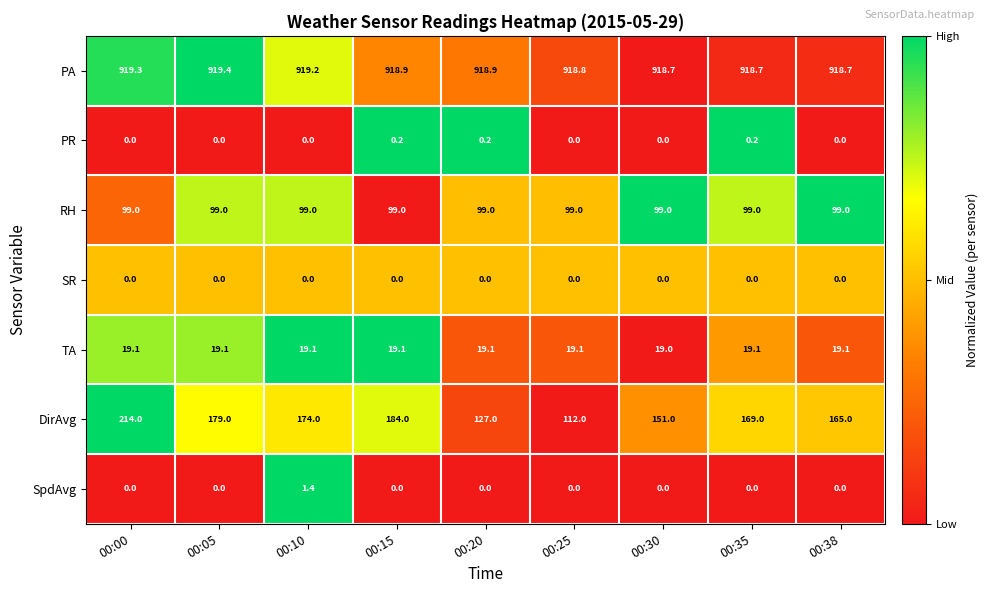

At how many categories does at least one series exceed 0?

9